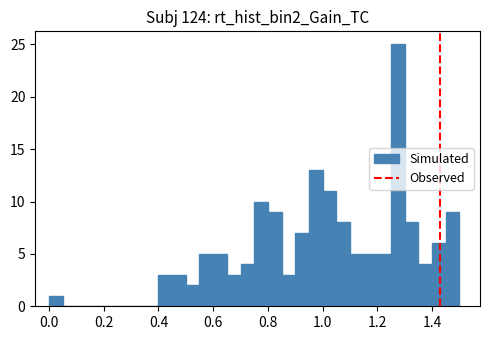

Around what value on the x-axis is the tallest bar? Give the approximate position of its centre, as read against the axis.

1.28